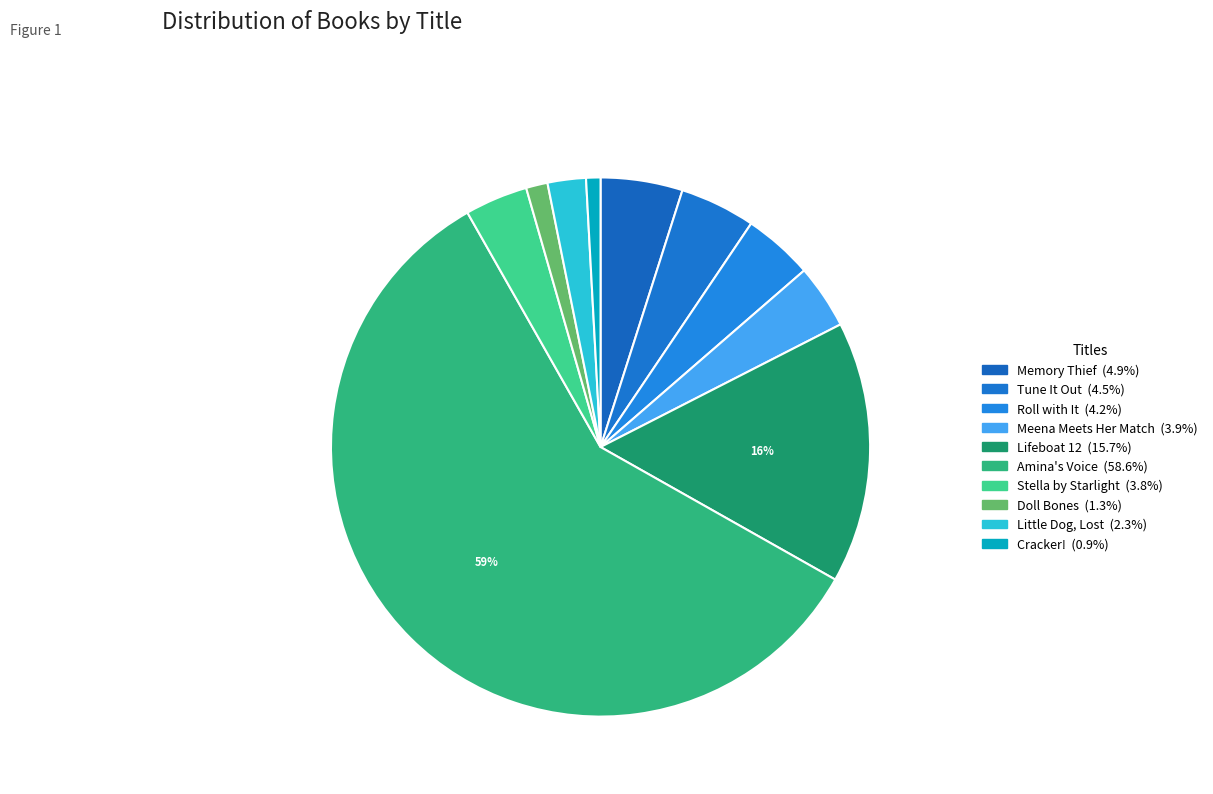

To the nearest percent, what is the average slice percentage?

10%